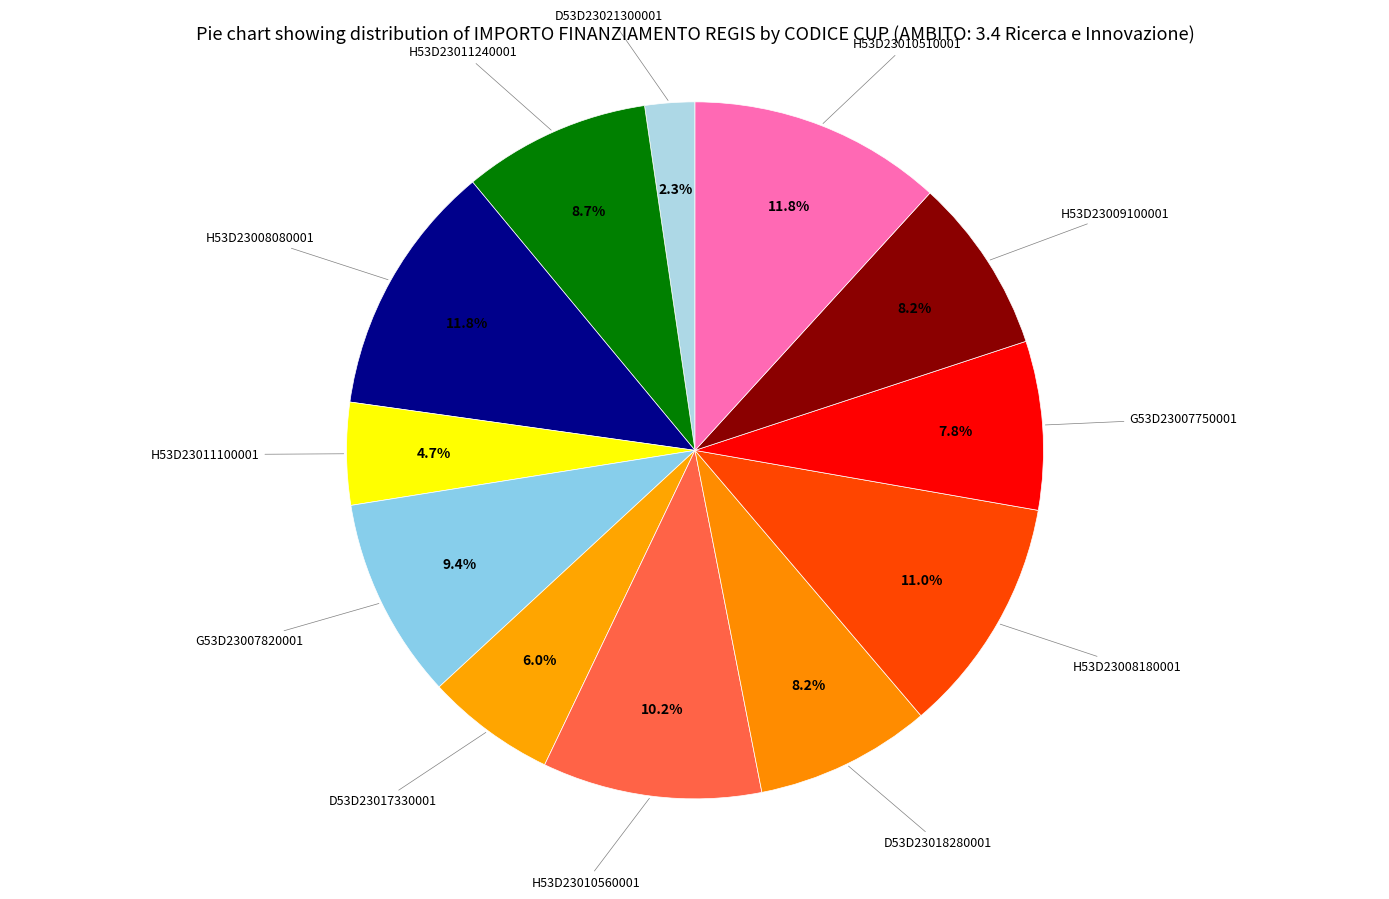

Approximately how many times larger is the value at H53D23008080001 compared to D53D23018280001?

1.4